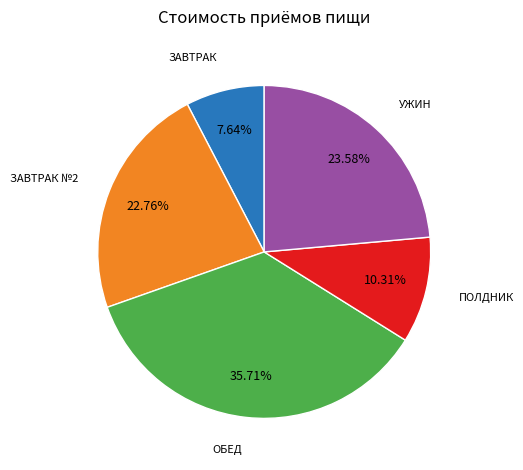

Does any single category account for the majority?

No